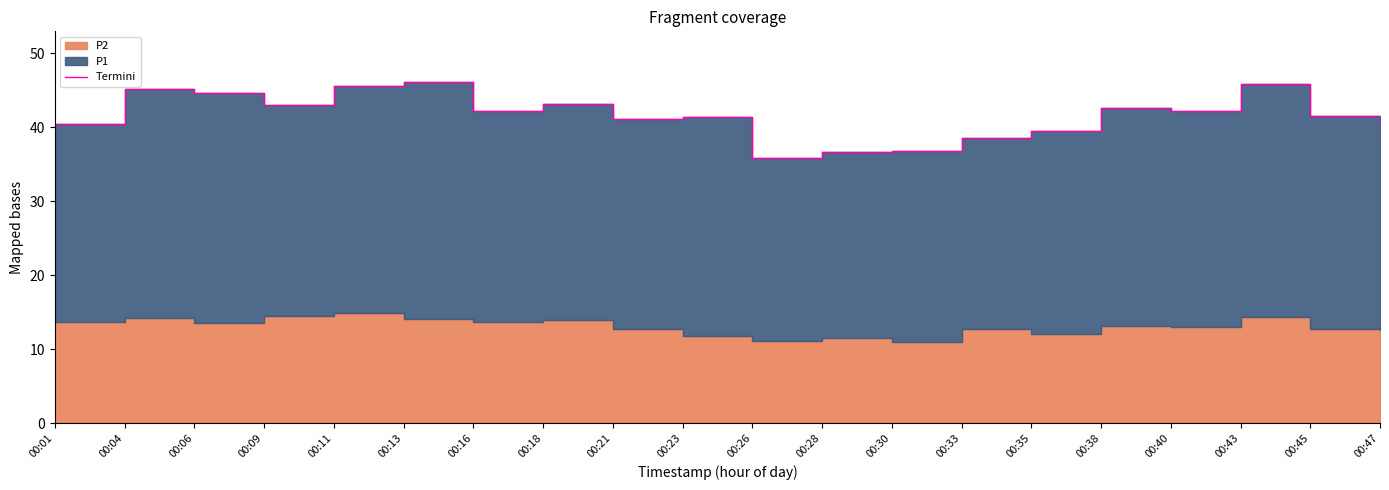

At which label is the value closest to 40?

00:01